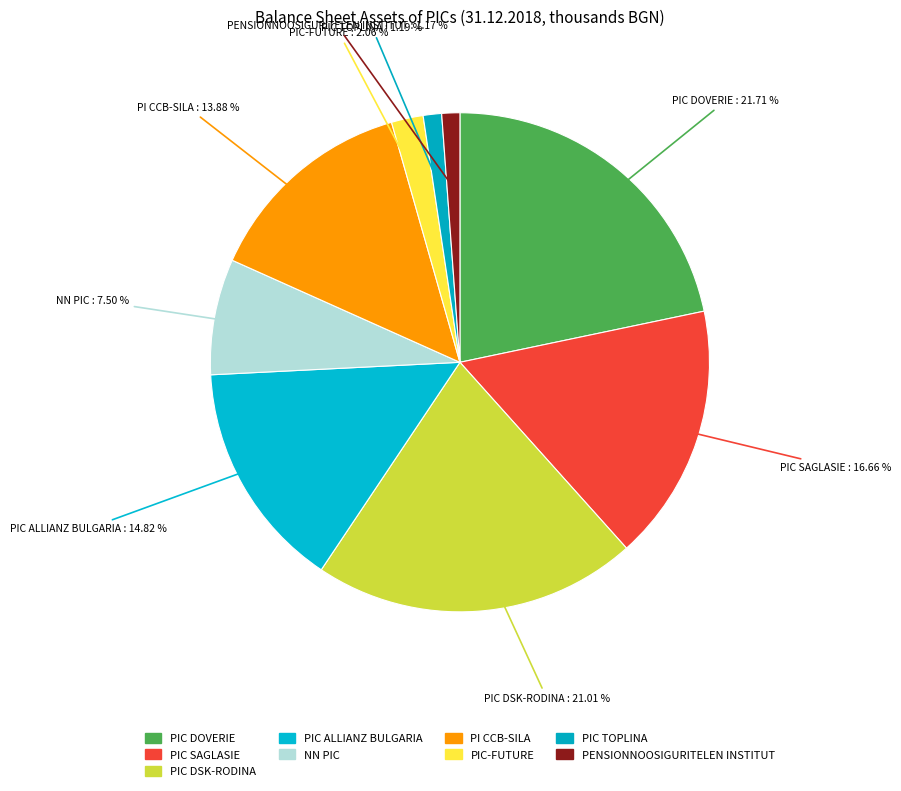

Does PIC TOPLINA account for over 50% of the chart?

No